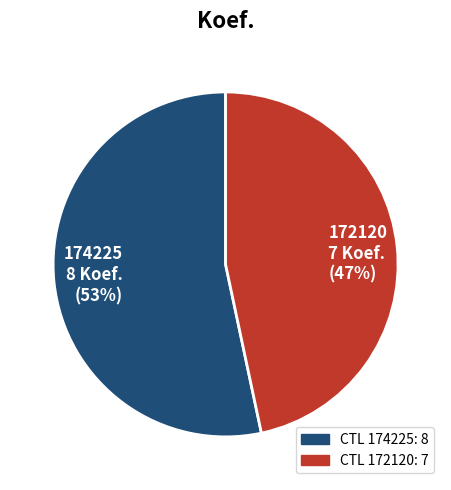

To the nearest percent, what percentage of the pie is 174225 8 Koef. (53%)?

53%